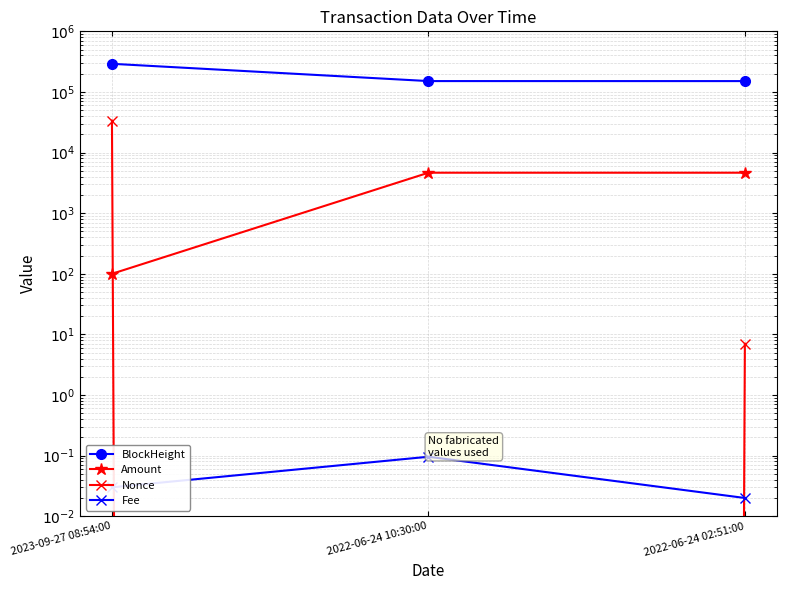

How many series are shown in this chart?

4